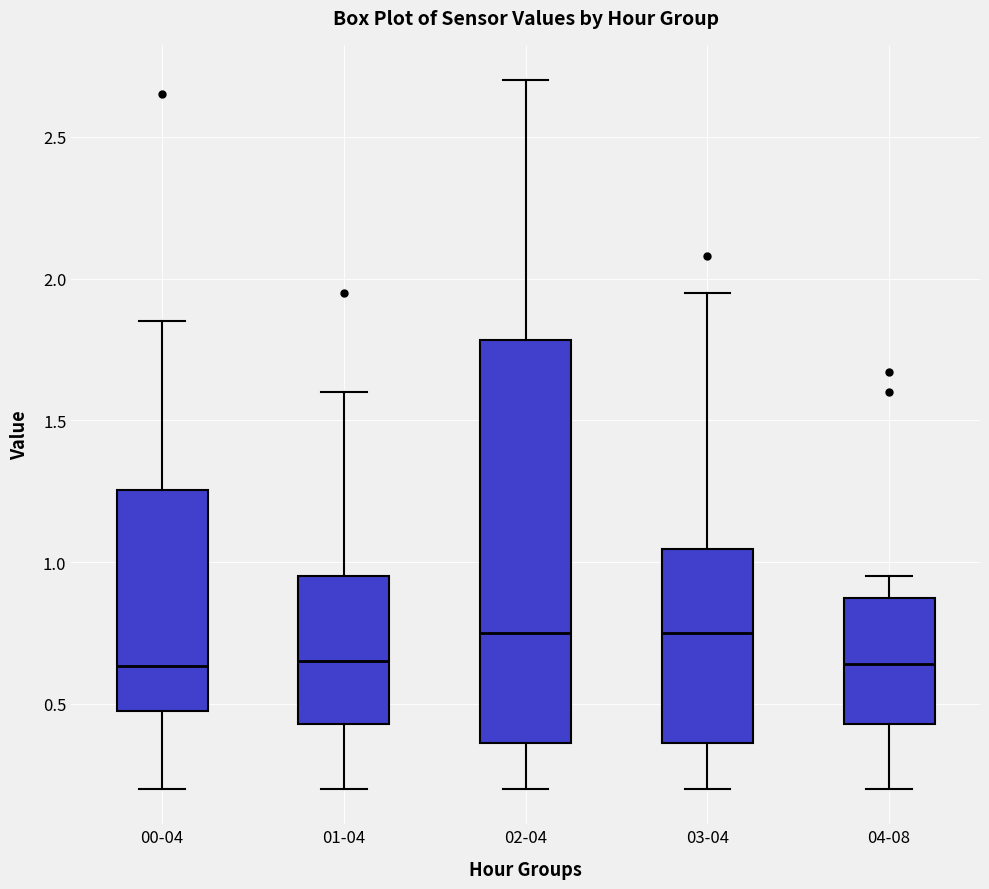

Where is the lower edge of the box for 03-04 on the y-axis? The values are not printed on the chart, so give them approximately, as read against the axis.

0.35